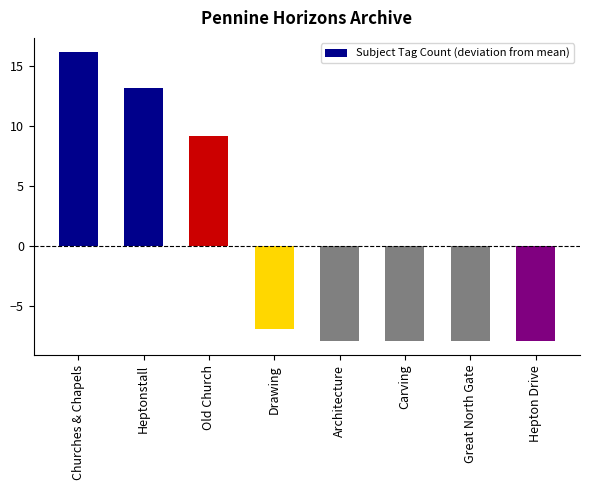

Read the value at Old Church.

9.1